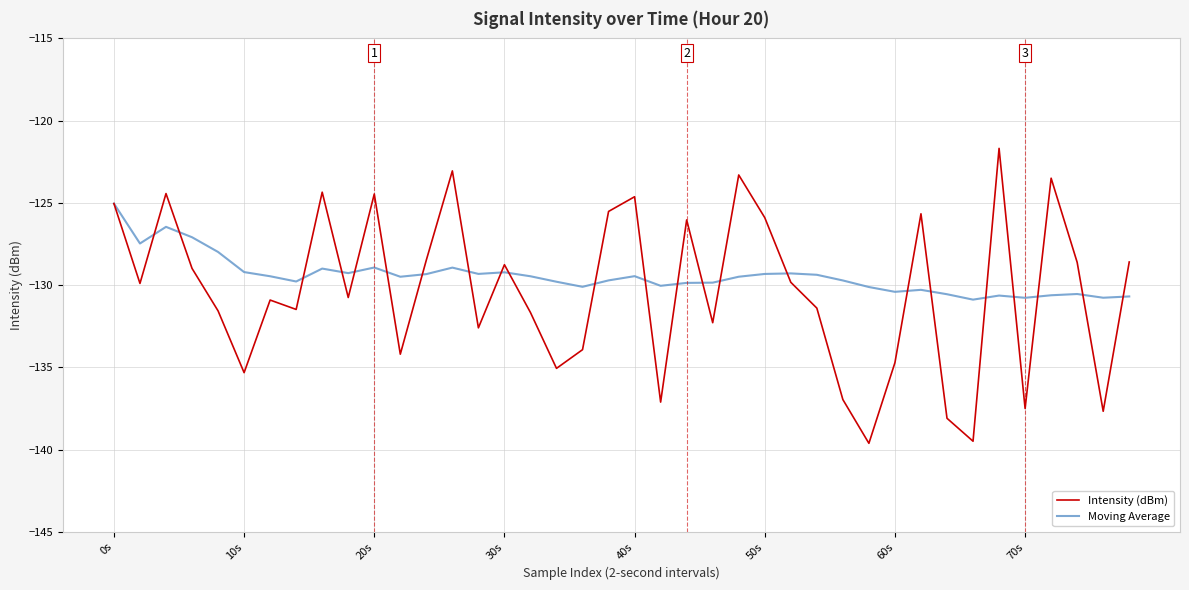

Which series has the largest range (max minus min)?

Intensity (dBm)